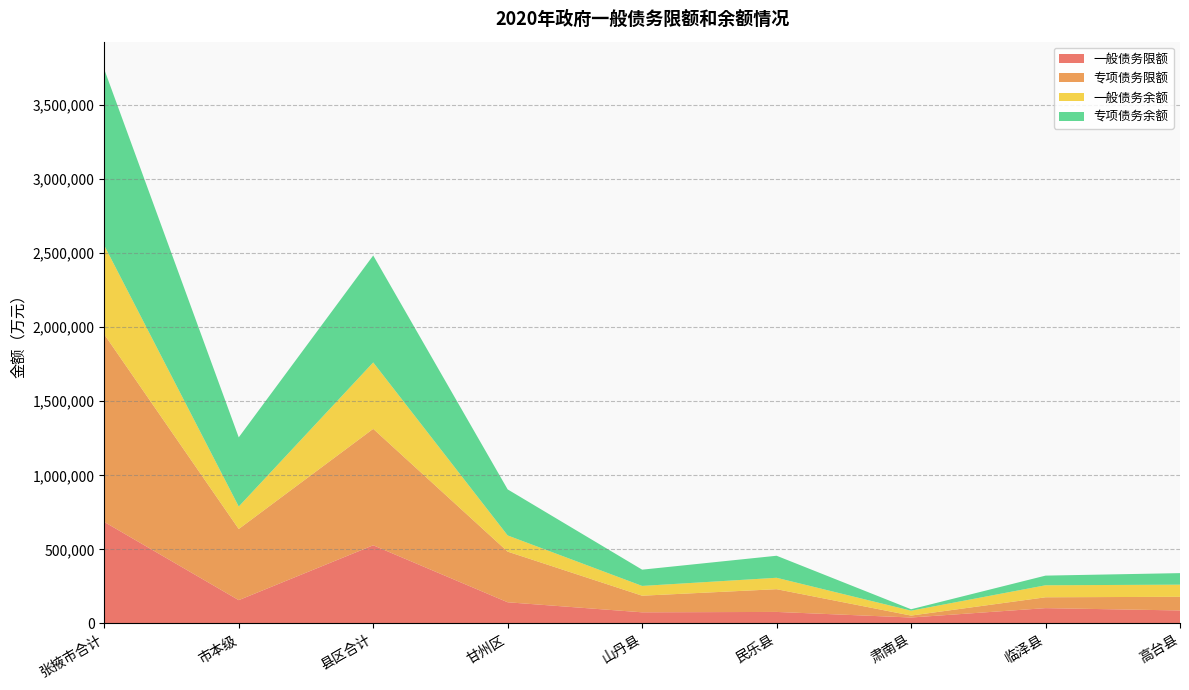

Reading right to left, transcribe all the data shown in this chart.

一般债务限额: 87832	103536	40221	77919	75307	143104	527919	157482	685401
专项债务限额: 92194	73277	13026	153503	112122	341821	785943	480237	1266180
一般债务余额: 81992	81048	33133	77027	66019	109267	448486	151719	600205
专项债务余额: 77829	65171	9600	148705	109777	310856	721938	467024	1188962